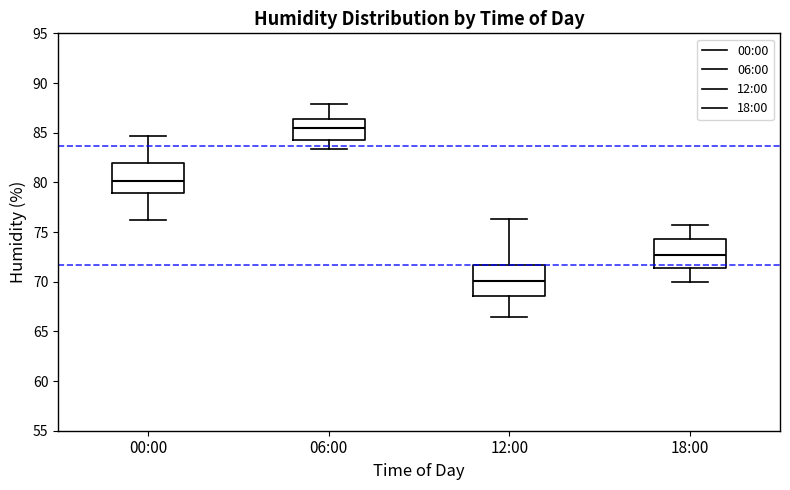

Reading left to right, read every box against the y-axis: the position of its median line, the range the box covers, and the ends of its whiskers. The values are not printed on the chart, so give them approximately, as read against the axis.

00:00: median 80.0, box 79.0 to 82.0, whiskers 76.0 to 84.5
06:00: median 85.5, box 84.0 to 86.5, whiskers 83.5 to 88.0
12:00: median 70.0, box 68.5 to 71.5, whiskers 66.5 to 76.5
18:00: median 72.5, box 71.5 to 74.5, whiskers 70.0 to 75.5